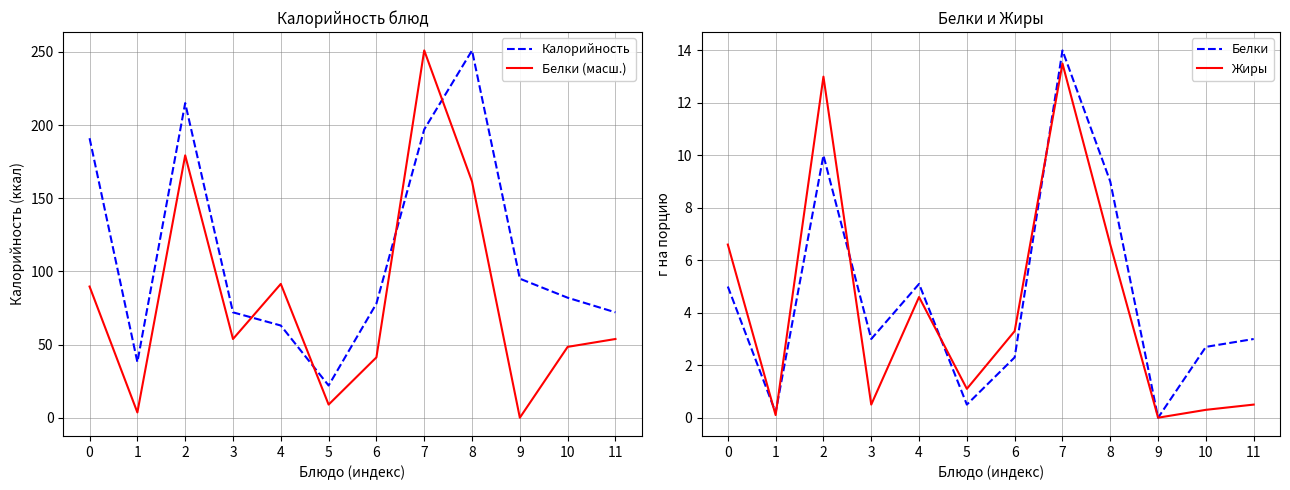

What are all the series names shown in the legend?

Калорийность, Белки (масш.), Белки, Жиры